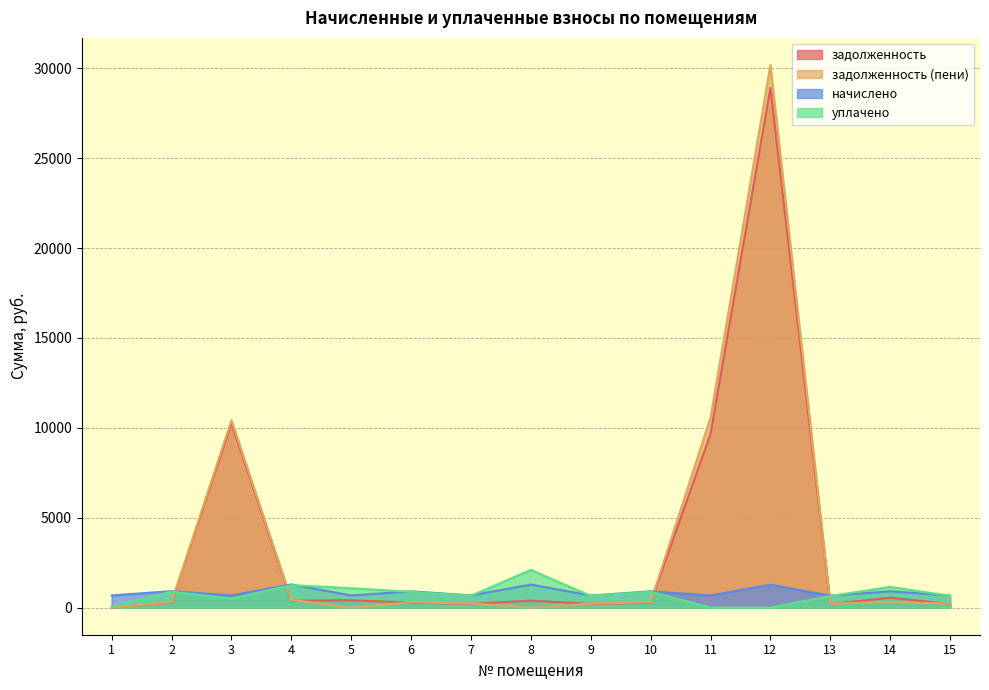

True or false: задолженность (пени) and уплачено intersect in this chart.

True